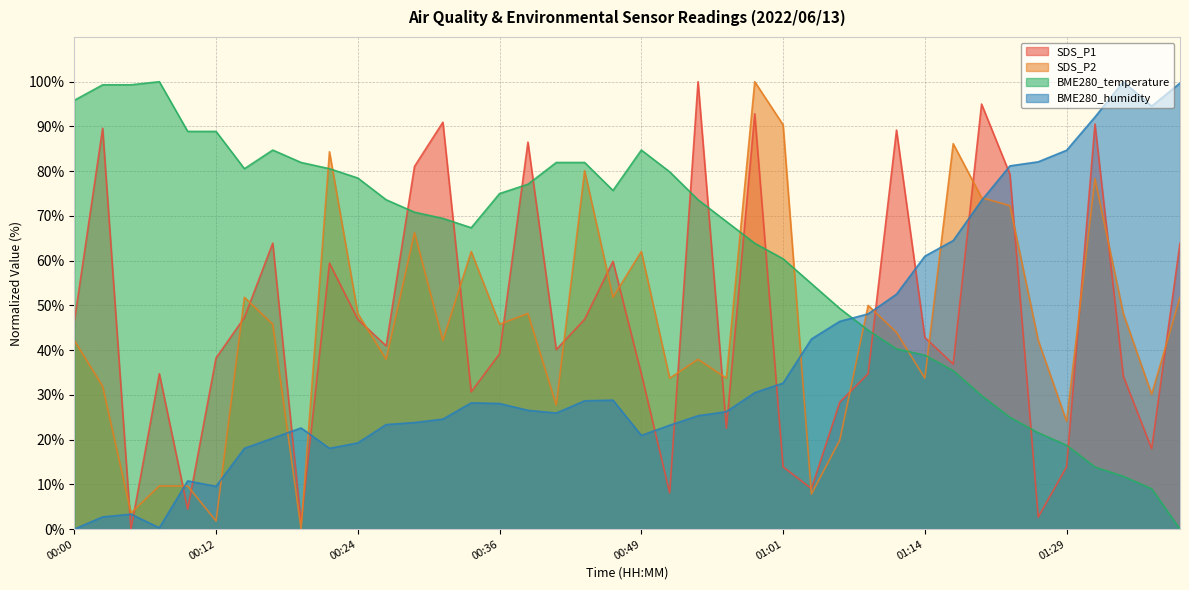

At which category does SDS_P2 reach its first local valley?

00:05